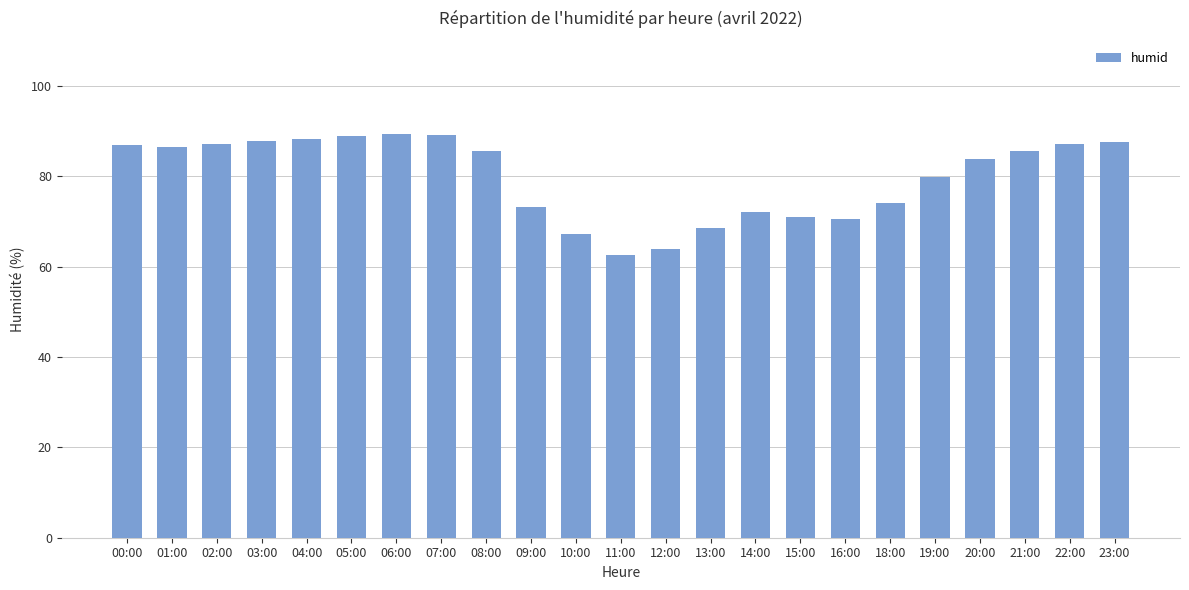

What is the ratio of the value at 15:00 to the value at 03:00?

0.8